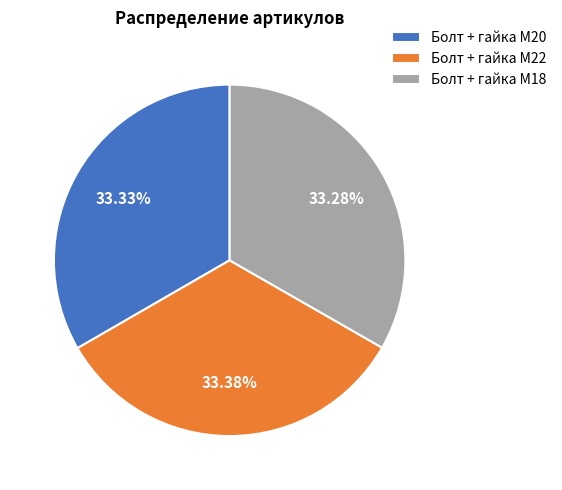

Does Болт + гайка M20 account for over 50% of the chart?

No